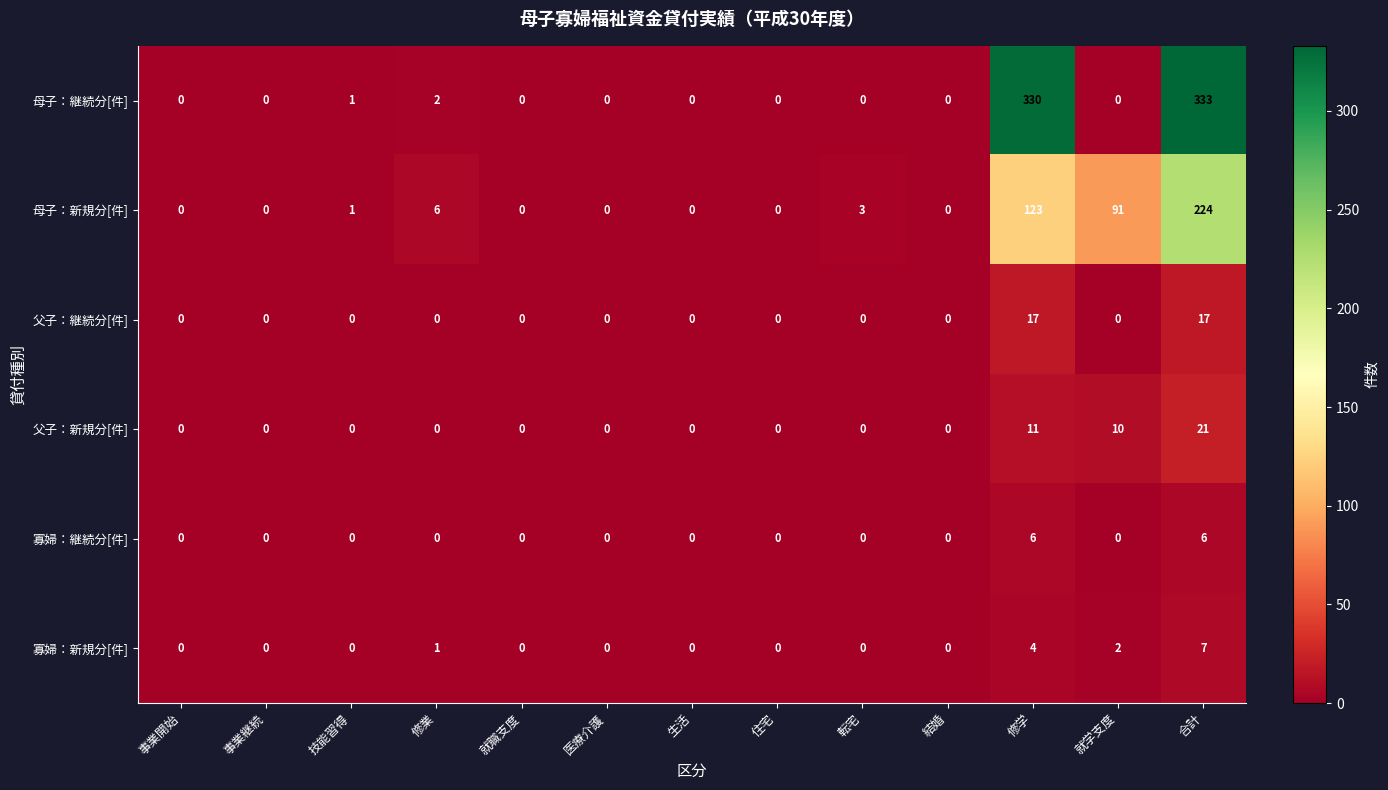

Rank the series by their maximum value, from lowest to highest.

寡婦：継続分[件], 寡婦：新規分[件], 父子：継続分[件], 父子：新規分[件], 母子：新規分[件], 母子：継続分[件]